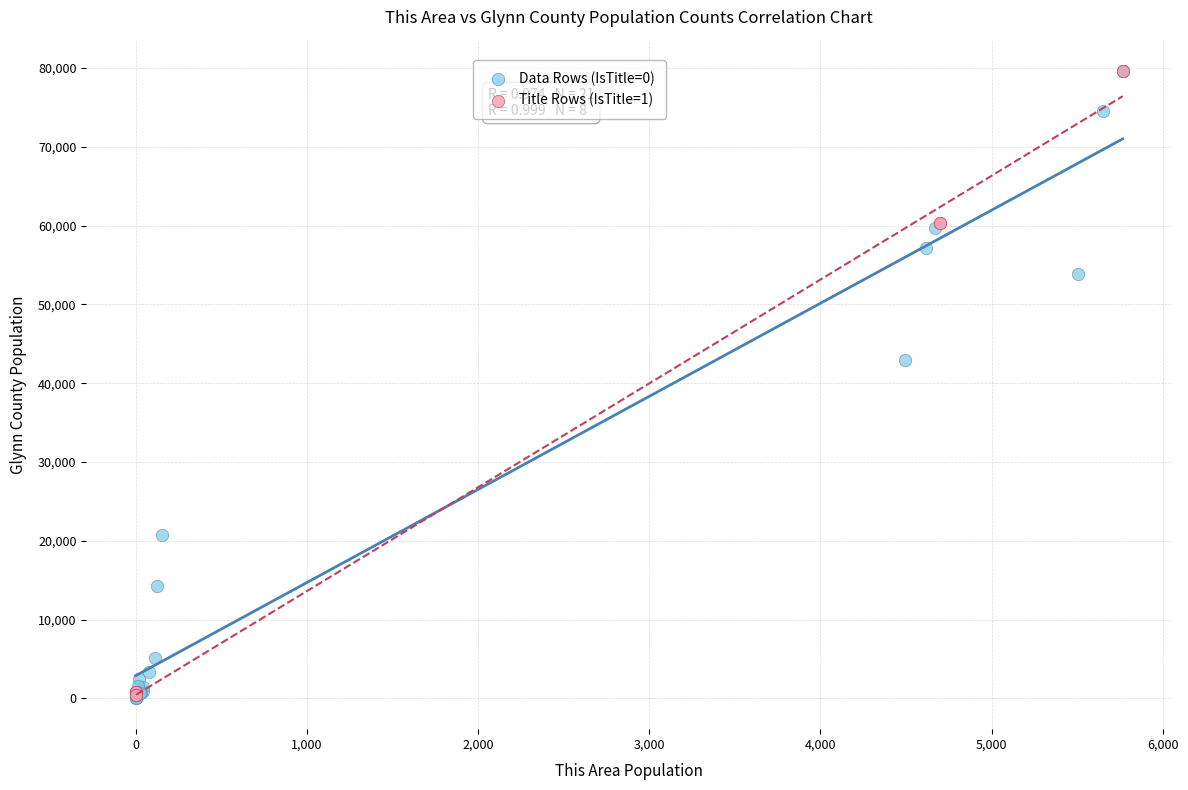

What are all the series names shown in the legend?

Data Rows (IsTitle=0), Title Rows (IsTitle=1)